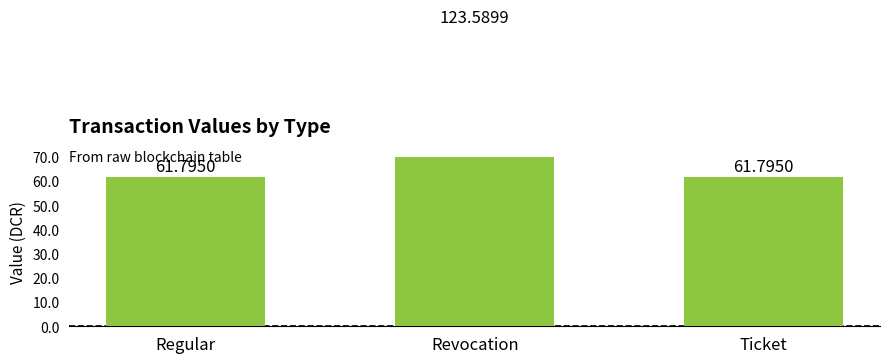

What is the label of the 1st bar from the left?

Regular